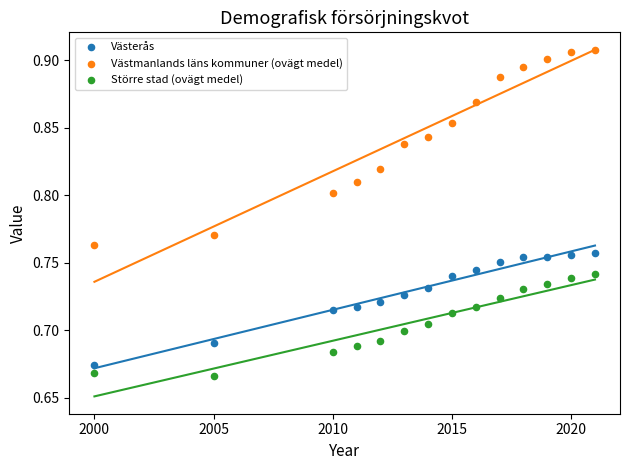

What are all the series names shown in the legend?

Västerås, Västmanlands läns kommuner (ovägt medel), Större stad (ovägt medel)